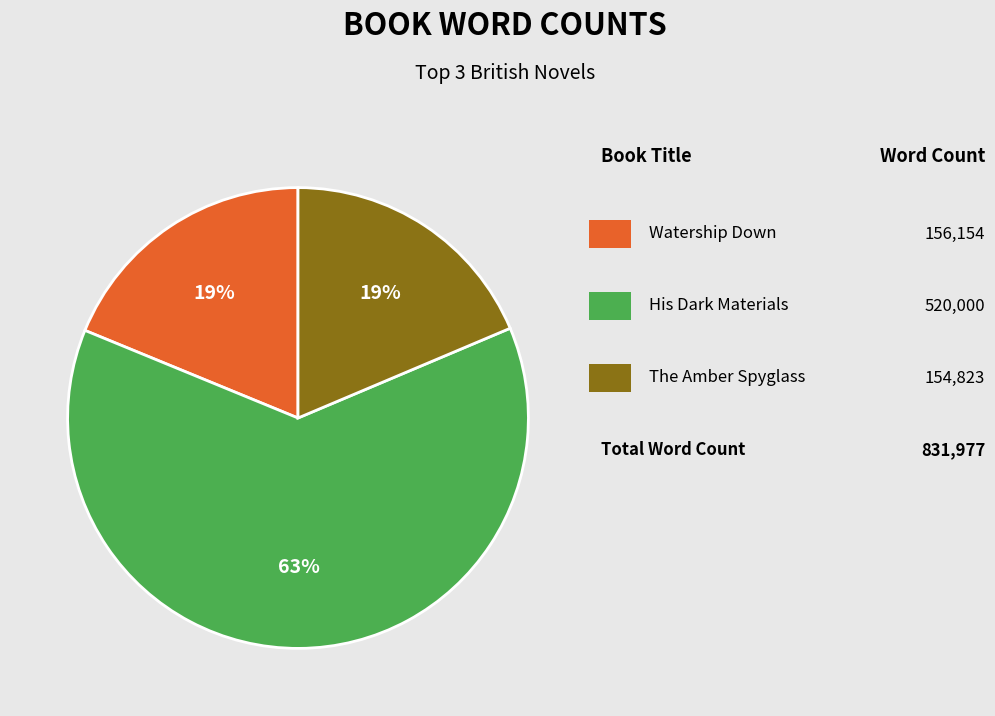

To the nearest percent, what is the difference between the largest and smallest slice percentages?

44%